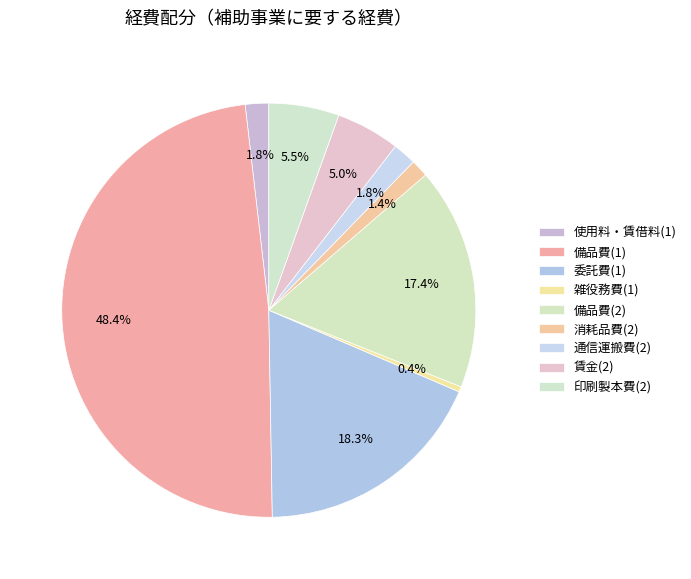

How many segments does this pie chart have?

9